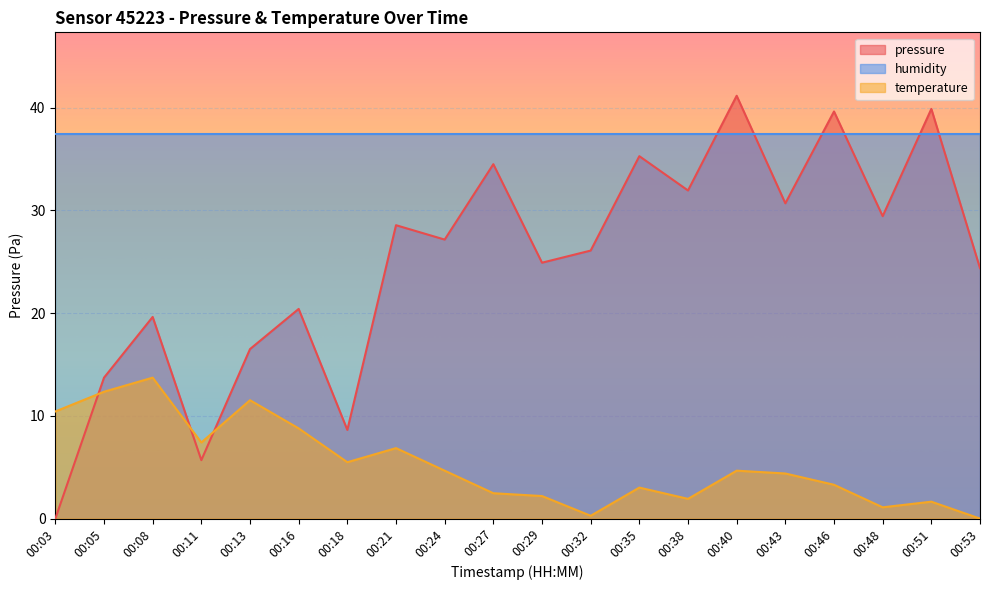

Between 00:13 and 00:43, which is larger?

00:43